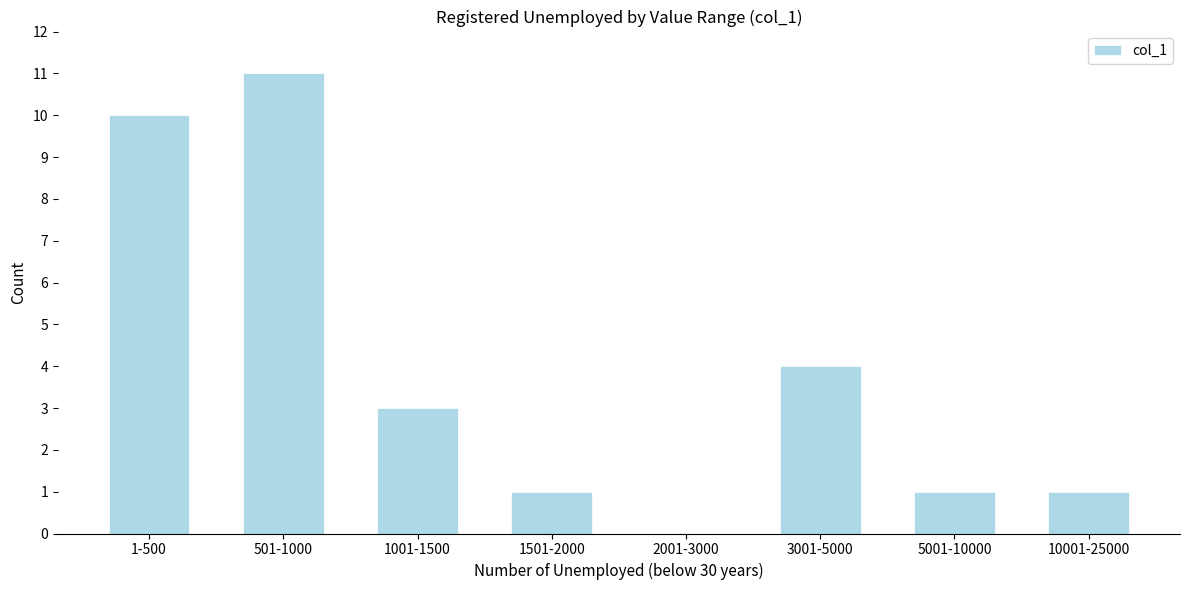

Reading left to right, transcribe all the data shown in this chart.

1-500=10	501-1000=11	1001-1500=3	1501-2000=1	2001-3000=0	3001-5000=4	5001-10000=1	10001-25000=1